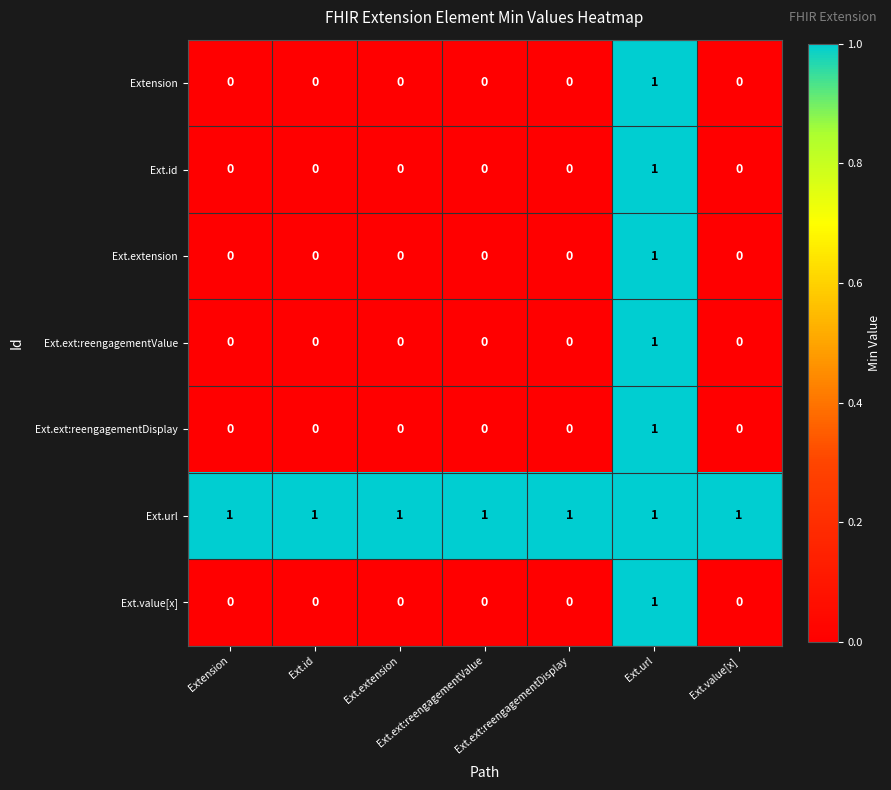

The Ext.id series shows 1 at Ext.url. True or false?

True